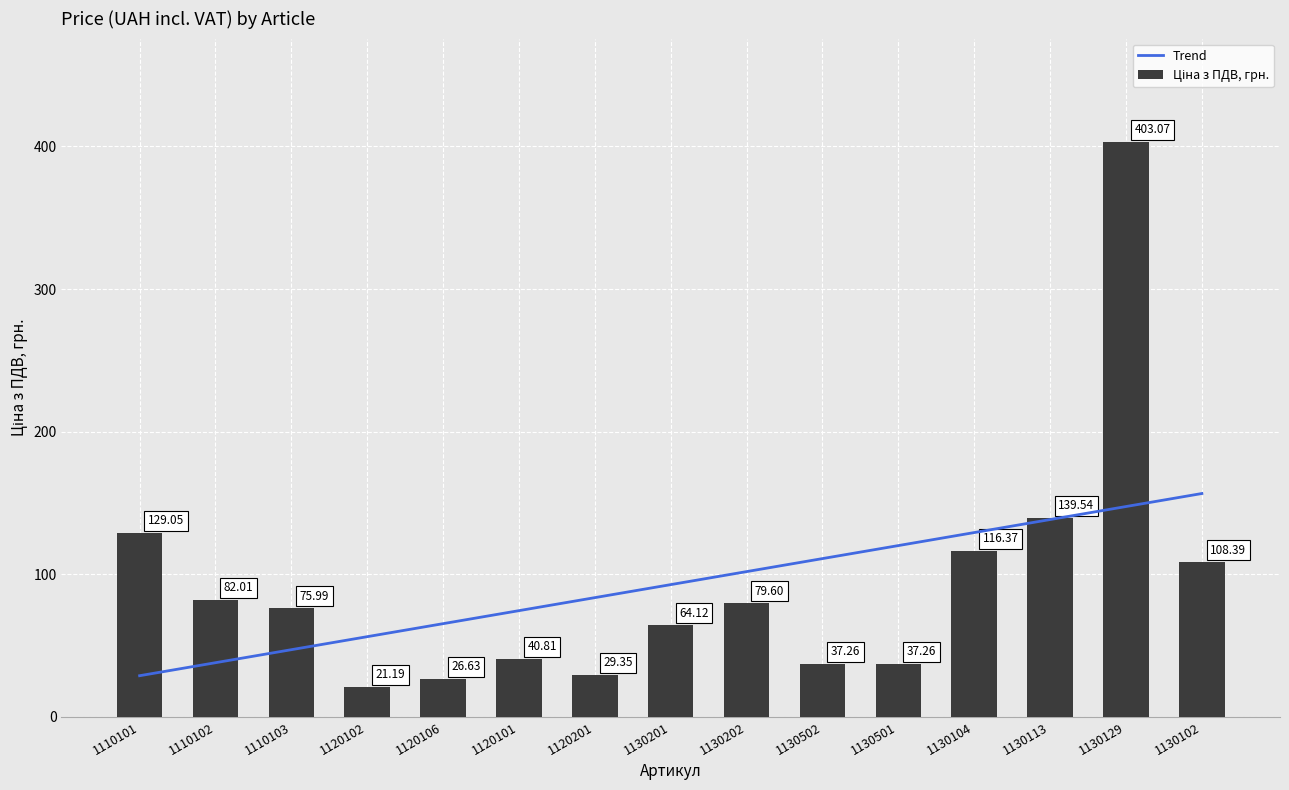

What is the difference between the maximum and second lowest values?

376.4